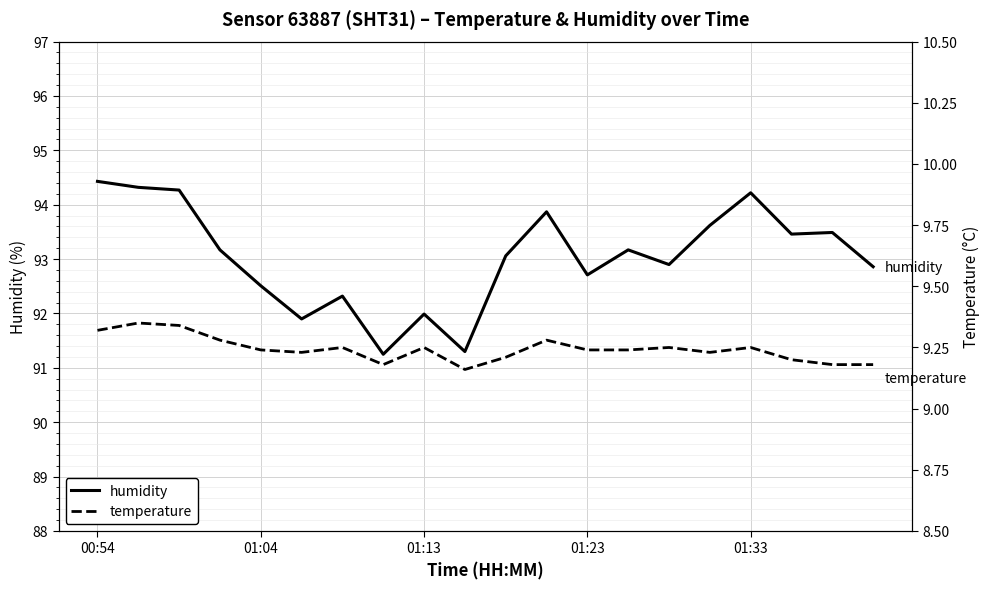

True or false: temperature has more than 1 interior local peaks.

True